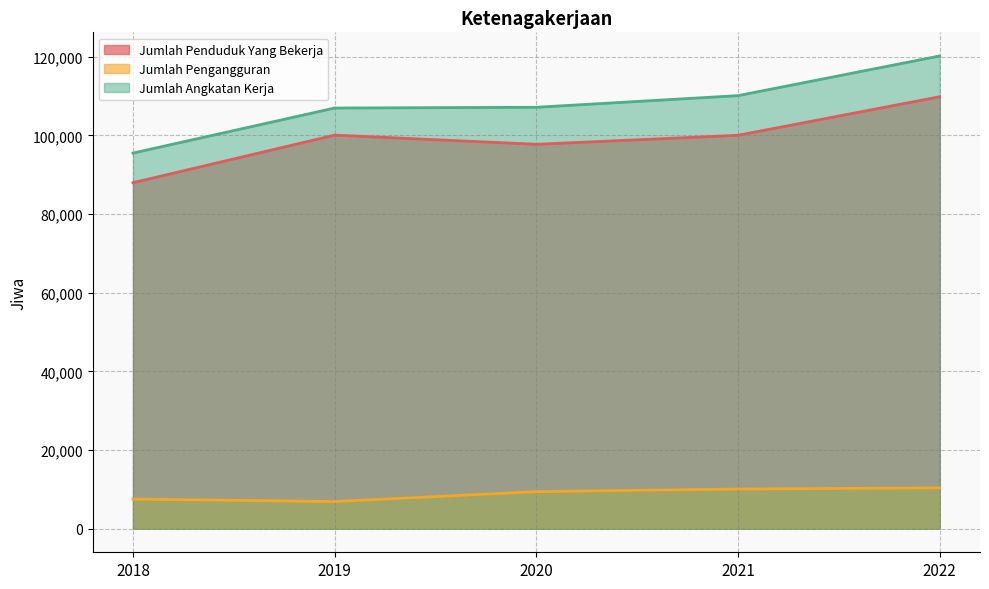

What is the difference between the highest and lowest values at 2018?

87974